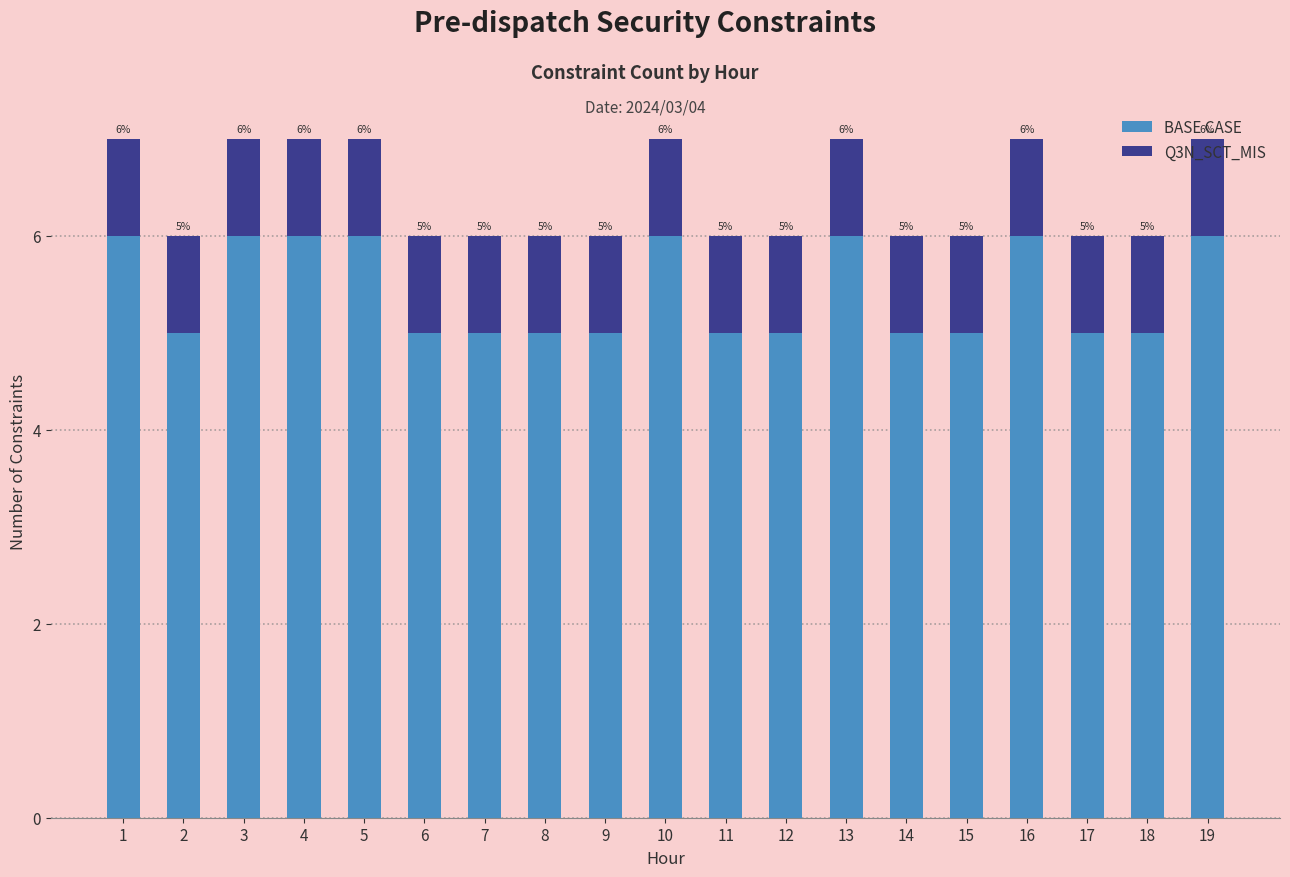

What is the total value across all series at 10?

7